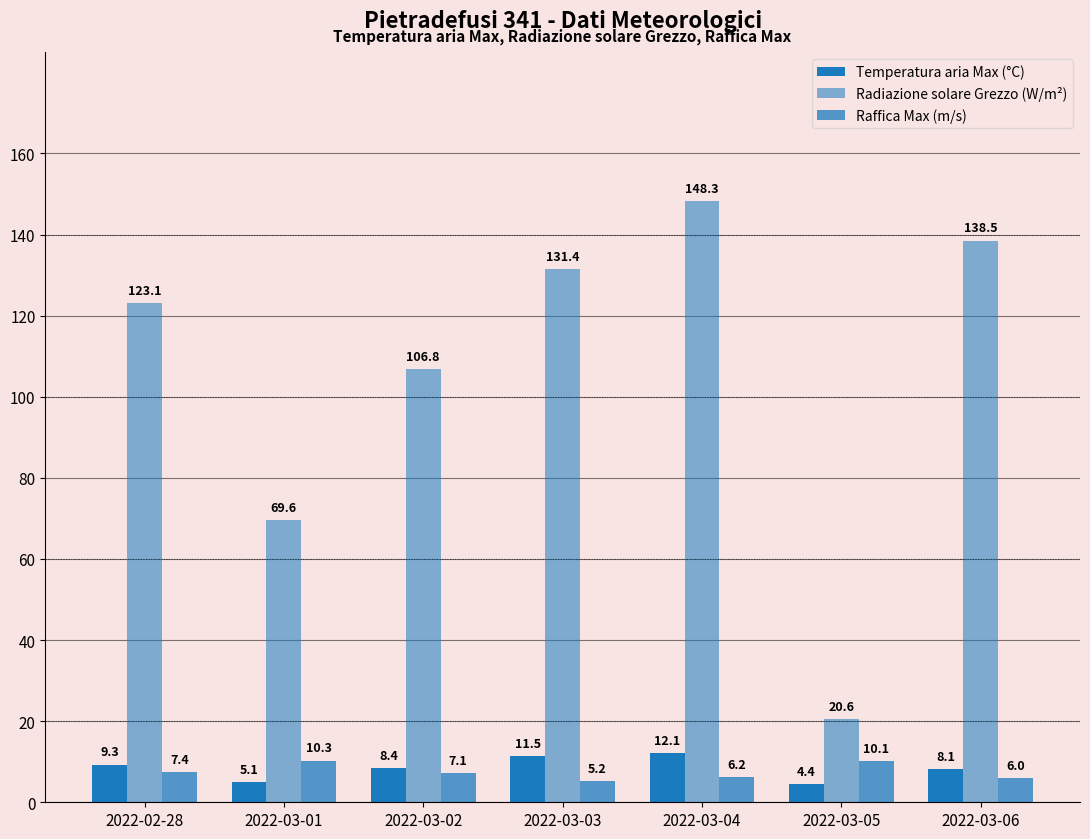

Which series has the largest total across all categories?

Radiazione solare Grezzo (W/m²)